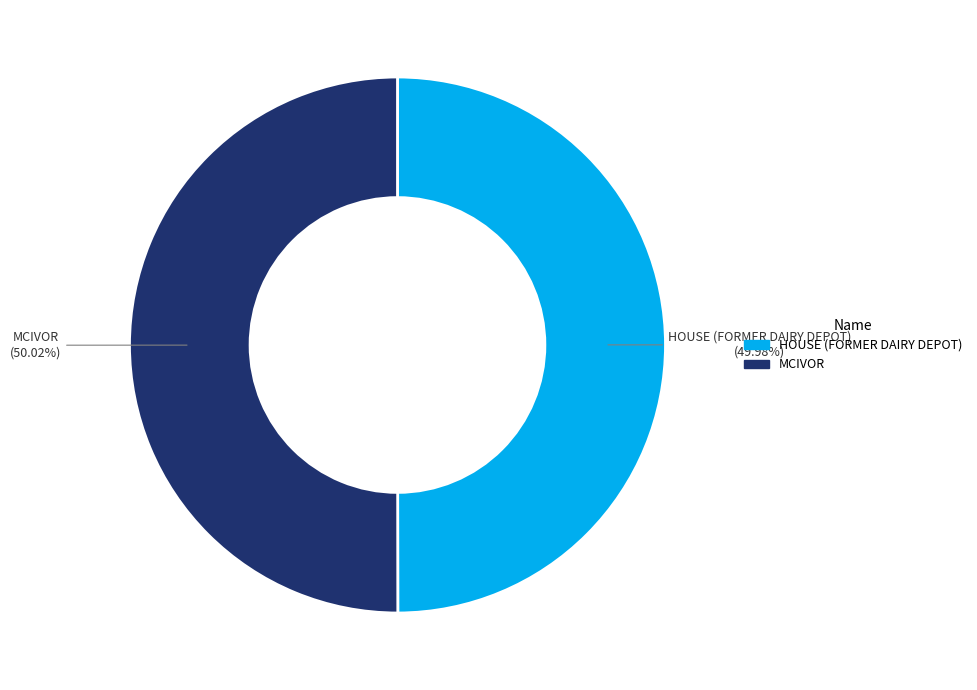

How much of the chart is everything except HOUSE (FORMER DAIRY DEPOT)?

50.0%